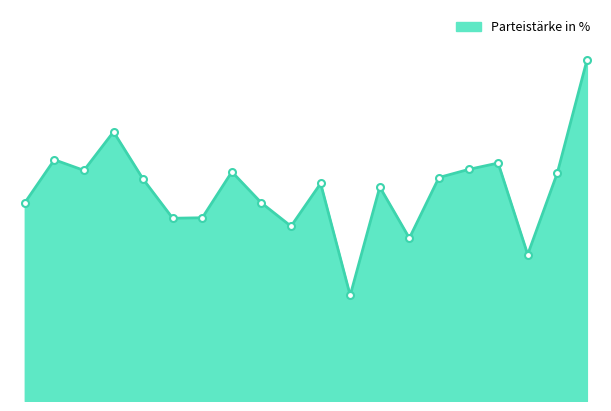

Does the chart have visible grid lines?

No